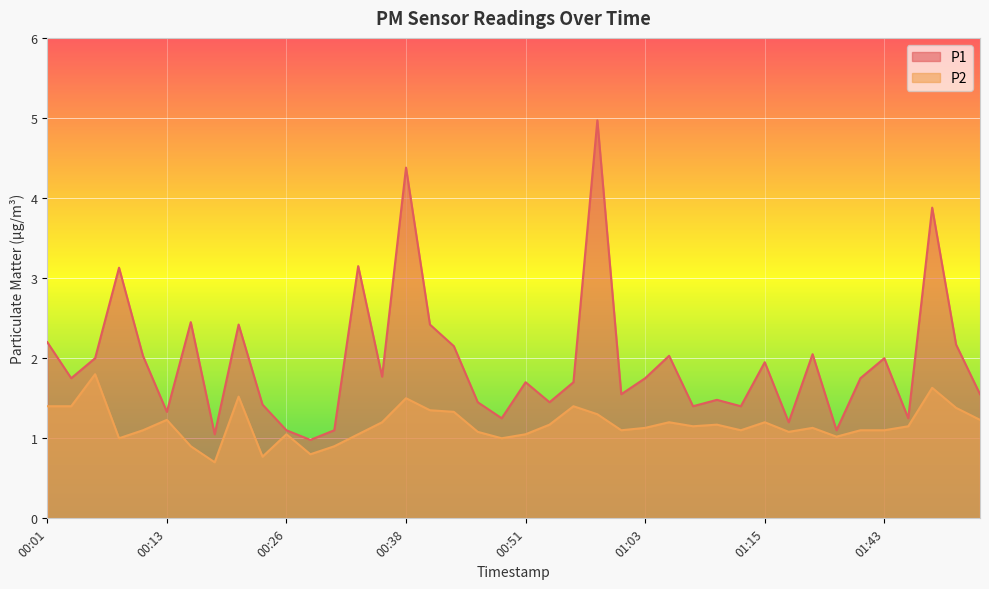

In P1, how many points are lower than both neighbors (excluding endpoints)?

13